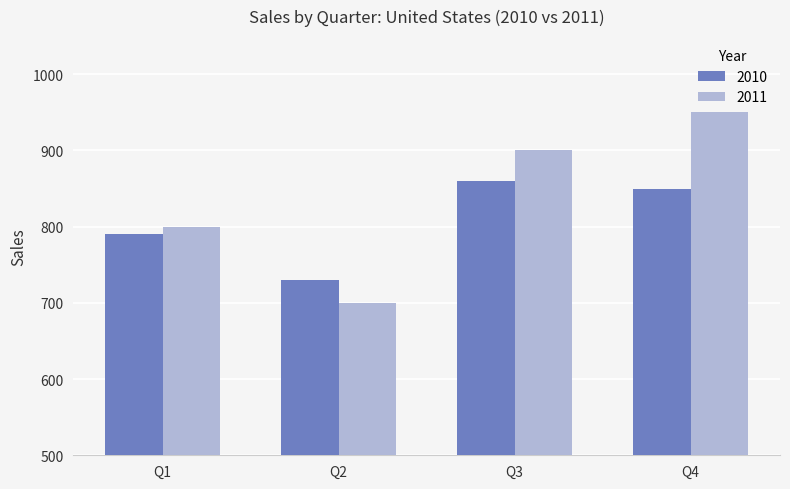

How many bars are there in each group?

2